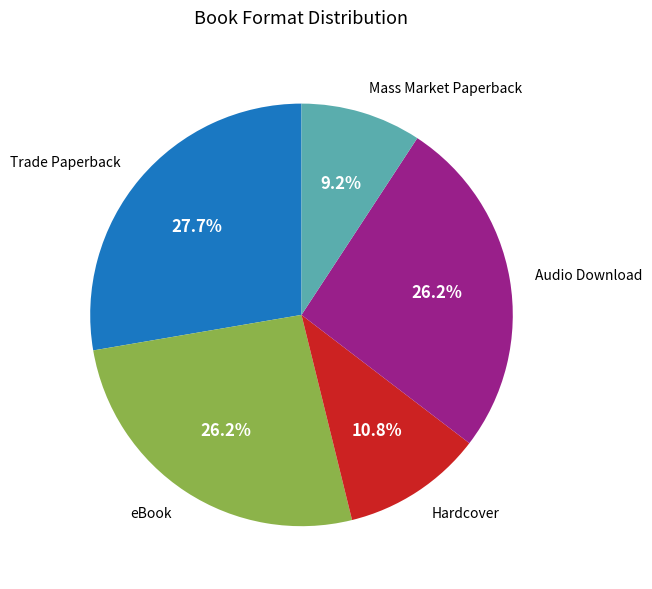

Which category has the biggest portion of the pie?

Trade Paperback